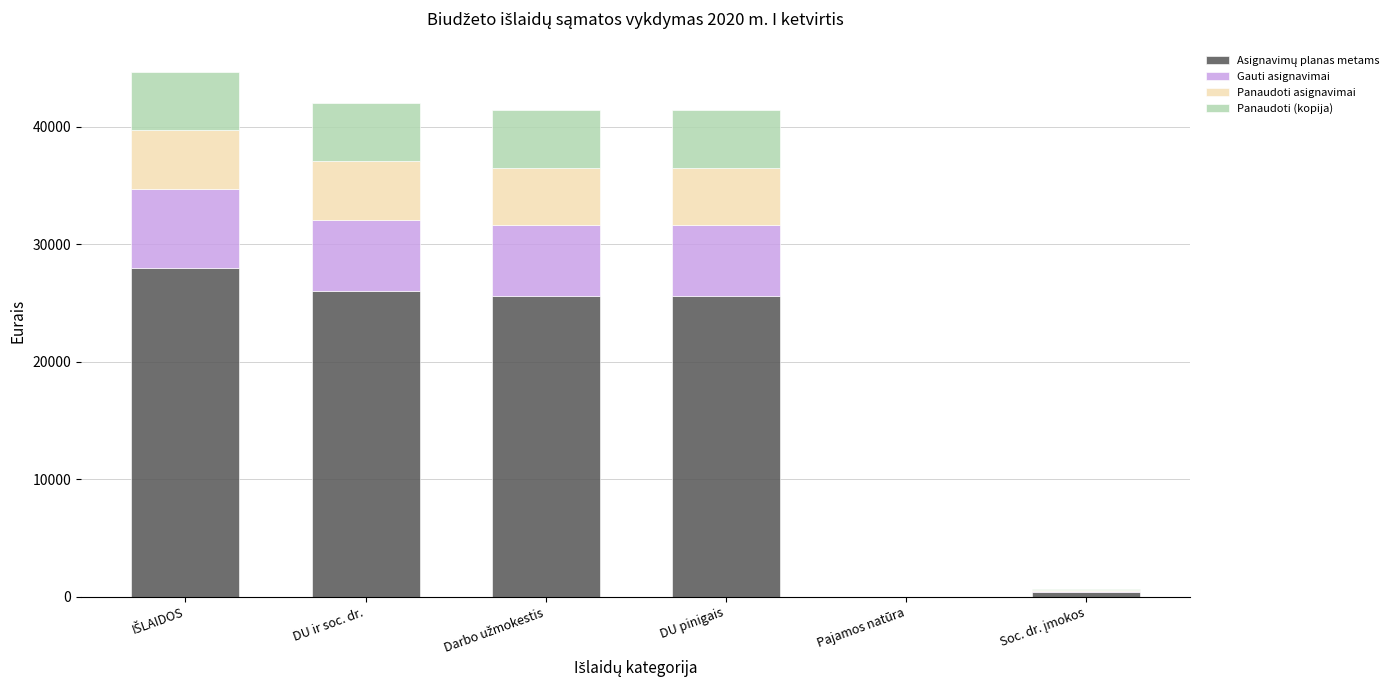

How many data points does each series have?

6